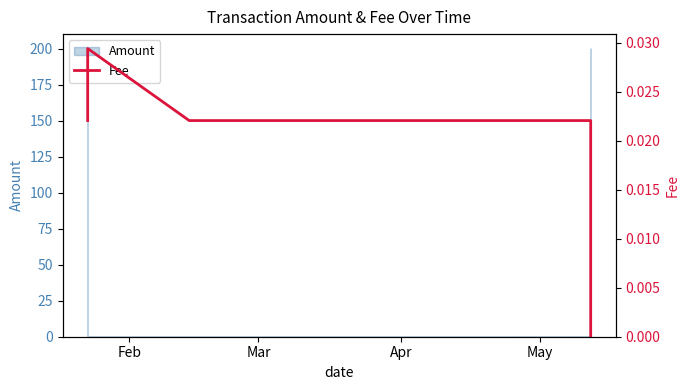

Is it true that the value at Feb is 0.0?

False